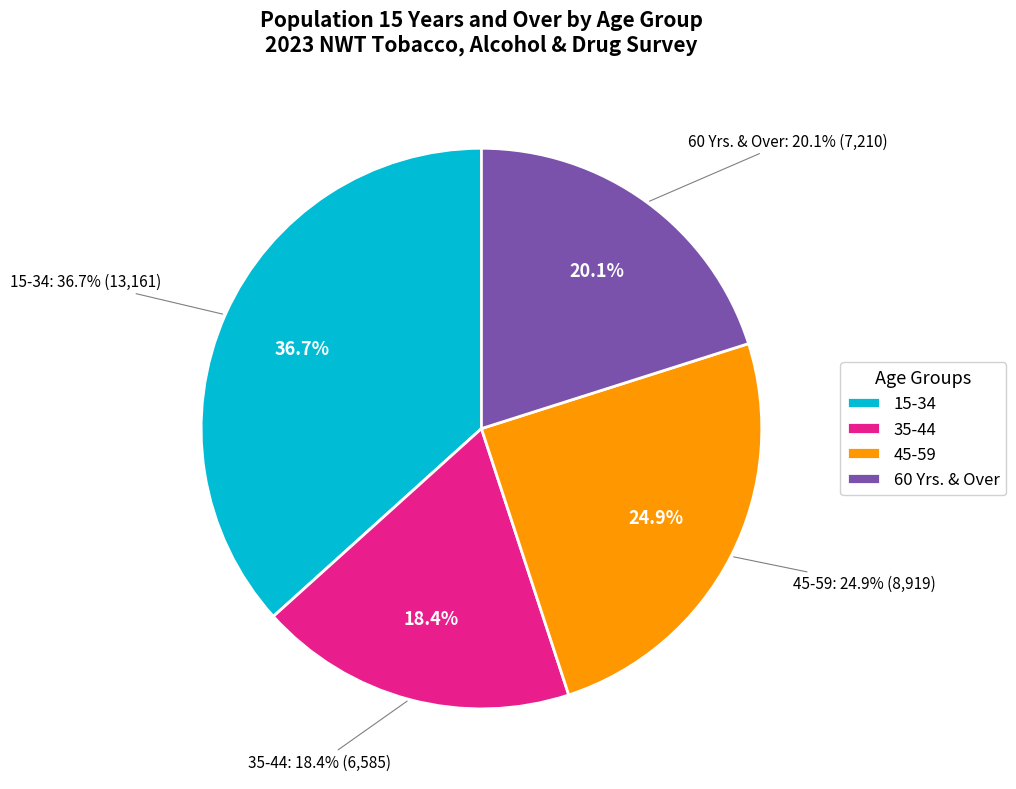

To the nearest percent, what is the average slice percentage?

25%